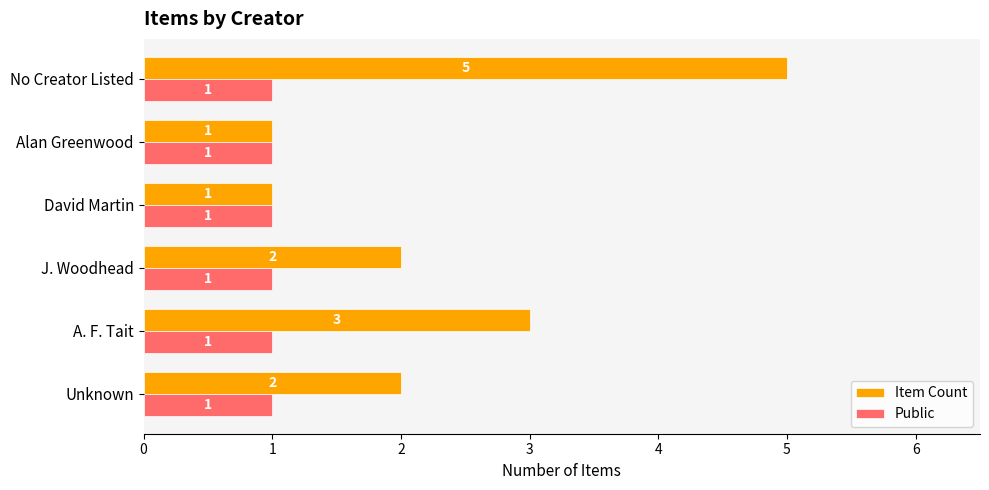

Is it true that Item Count equals 5 at No Creator Listed?

True